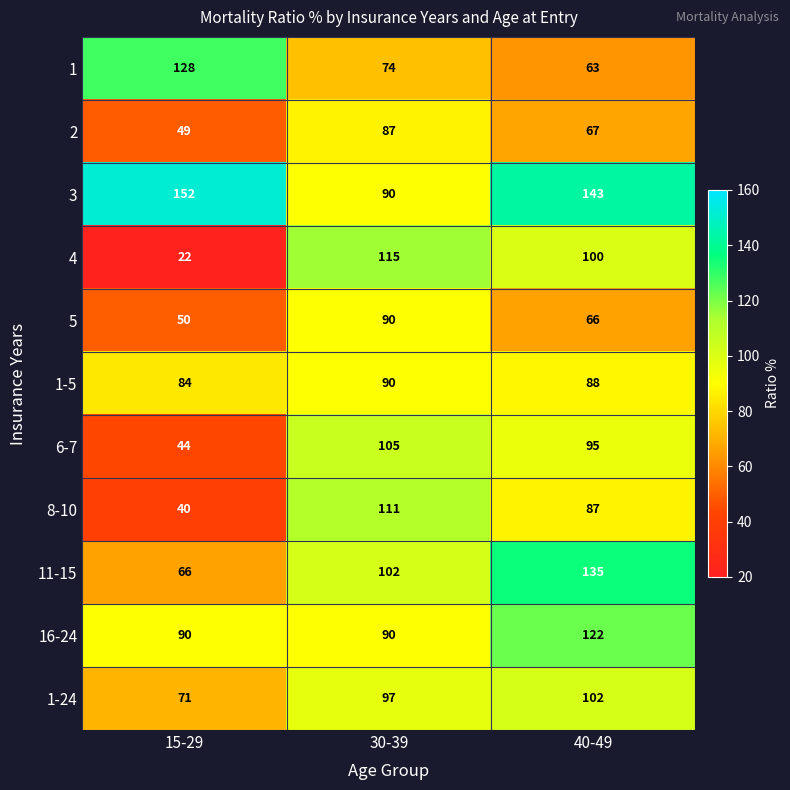

What is the difference between the 11-15 values at 40-49 and 30-39?

33